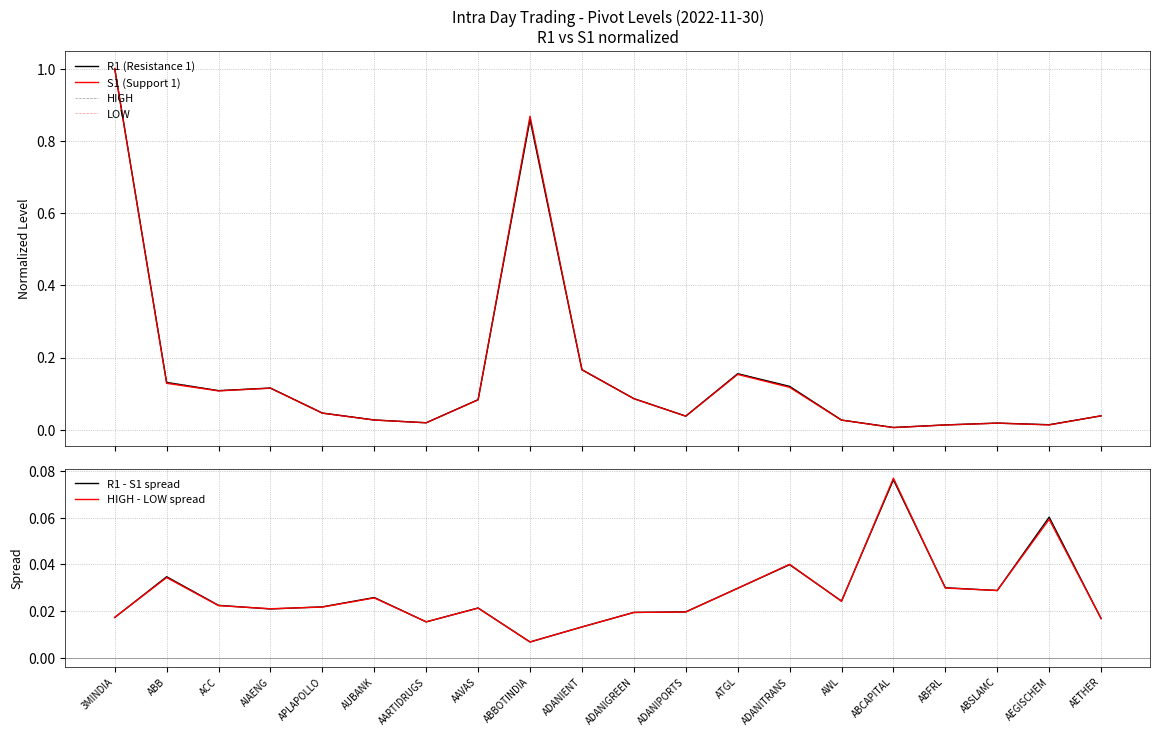

Reading left to right, what are all the values shown in this chart?

R1 (Resistance 1): 1.0	0.1	0.1	0.1	0.0	0.0	0.0	0.1	0.9	0.2	0.1	0.0	0.2	0.1	0.0	0.0	0.0	0.0	0.0	0.0
S1 (Support 1): 1.0	0.1	0.1	0.1	0.0	0.0	0.0	0.1	0.9	0.2	0.1	0.0	0.2	0.1	0.0	0.0	0.0	0.0	0.0	0.0
HIGH: 1.0	0.1	0.1	0.1	0.0	0.0	0.0	0.1	0.9	0.2	0.1	0.0	0.2	0.1	0.0	0.0	0.0	0.0	0.0	0.0
LOW: 1.0	0.1	0.1	0.1	0.0	0.0	0.0	0.1	0.9	0.2	0.1	0.0	0.2	0.1	0.0	0.0	0.0	0.0	0.0	0.0
R1 - S1 spread: 0.0	0.0	0.0	0.0	0.0	0.0	0.0	0.0	0.0	0.0	0.0	0.0	0.0	0.0	0.0	0.1	0.0	0.0	0.1	0.0
HIGH - LOW spread: 0.0	0.0	0.0	0.0	0.0	0.0	0.0	0.0	0.0	0.0	0.0	0.0	0.0	0.0	0.0	0.1	0.0	0.0	0.1	0.0